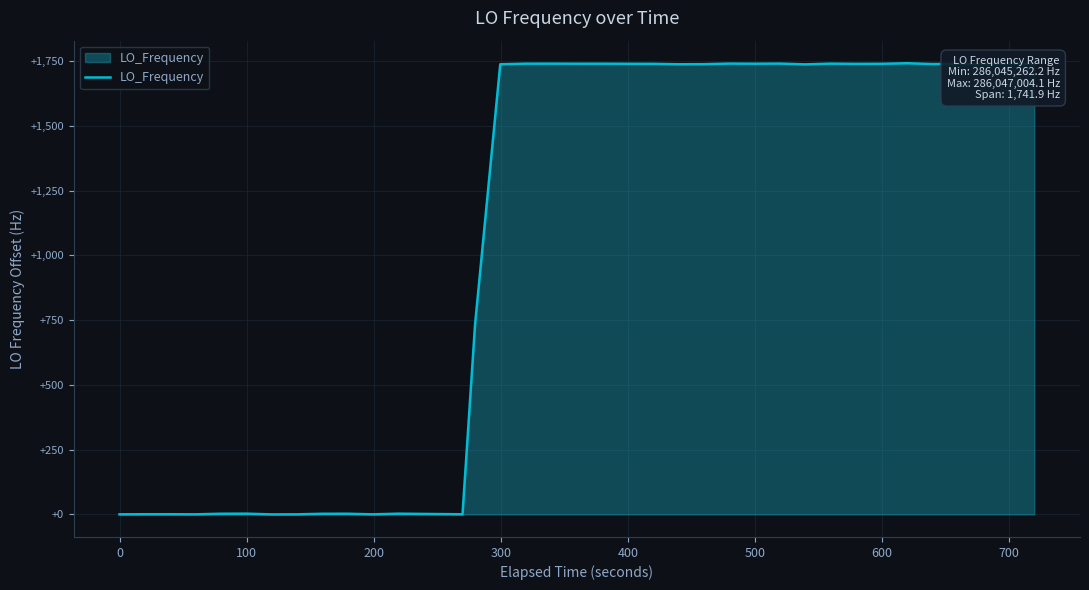

What is the greatest value displayed?

1741.9